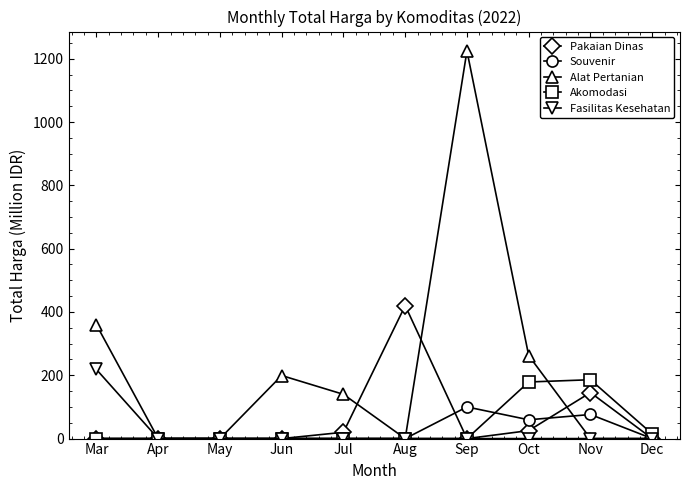

How many interior local peaks does the Alat Pertanian series have?

2